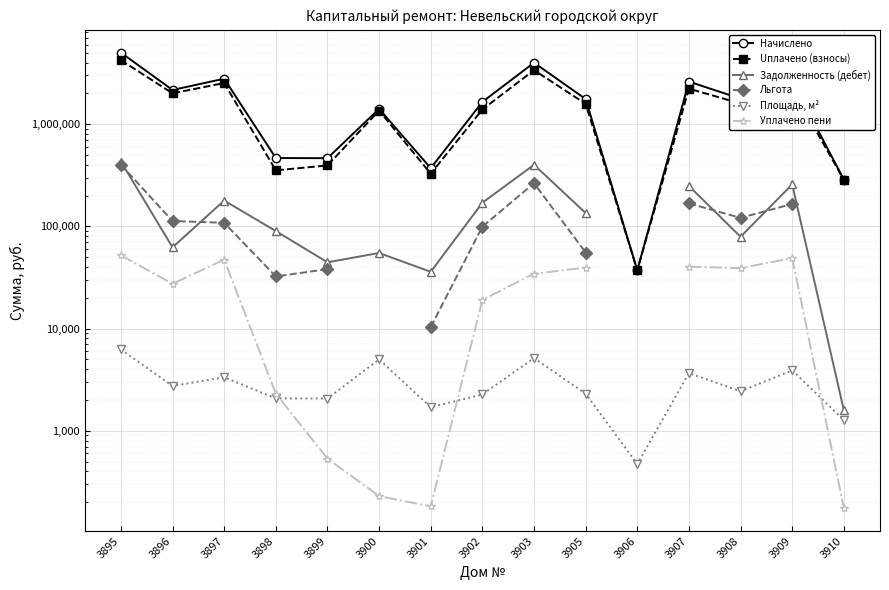

Is it true that Площадь, м² equals 3428.1 at 3895?

False